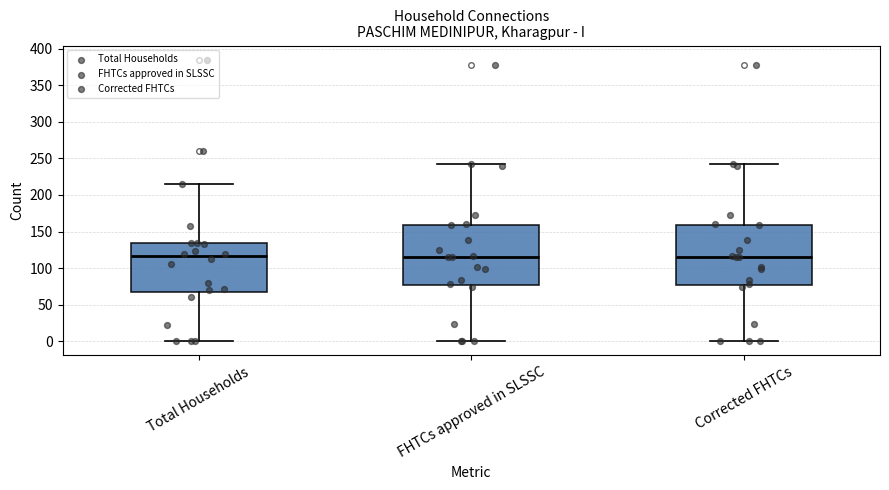

Reading left to right, read every box against the y-axis: the position of its median line, the range the box covers, and the ends of its whiskers. The values are not printed on the chart, so give them approximately, as read against the axis.

Total Households: median 115, box 70 to 135, whiskers 0 to 215
FHTCs approved in SLSSC: median 115, box 75 to 160, whiskers 0 to 245
Corrected FHTCs: median 115, box 75 to 160, whiskers 0 to 245